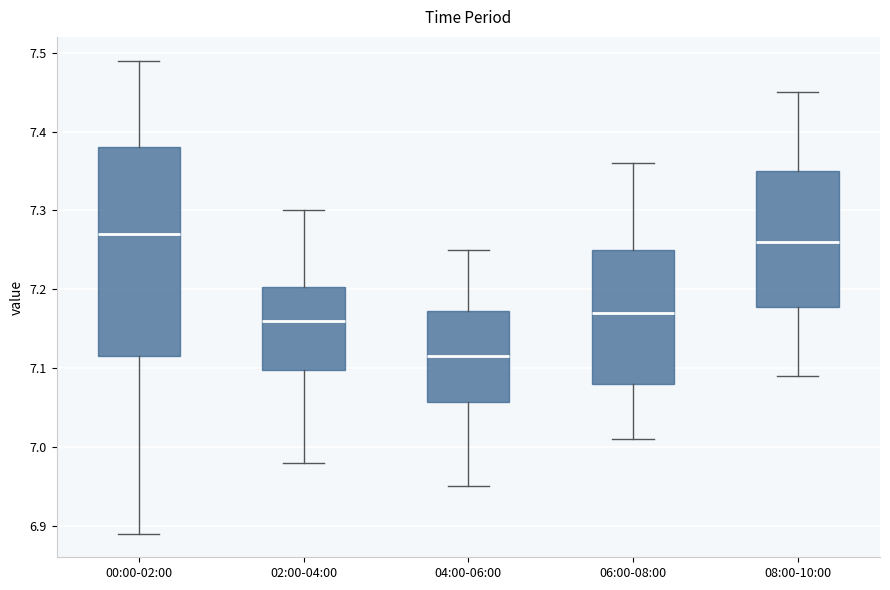

Comparing the boxes themselves (not the whiskers), which one is the tallest?

00:00-02:00